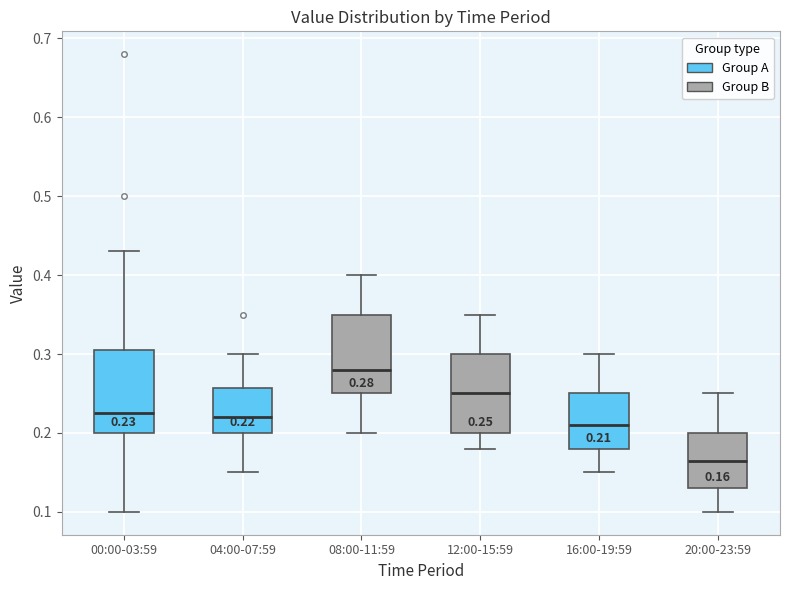

Which box's median line is the highest?

08:00-11:59